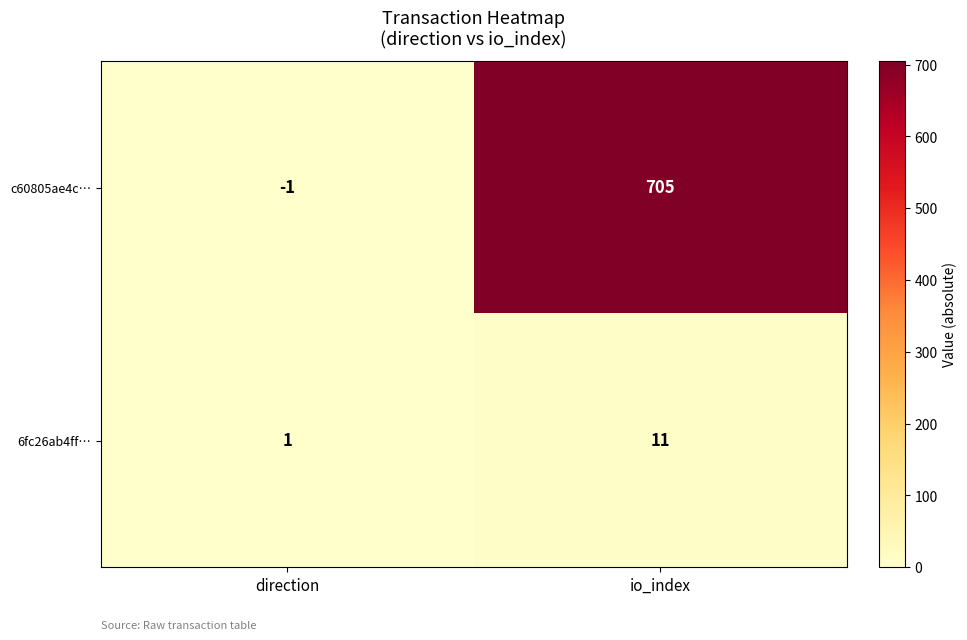

Which series has the largest range (max minus min)?

c60805ae4c…